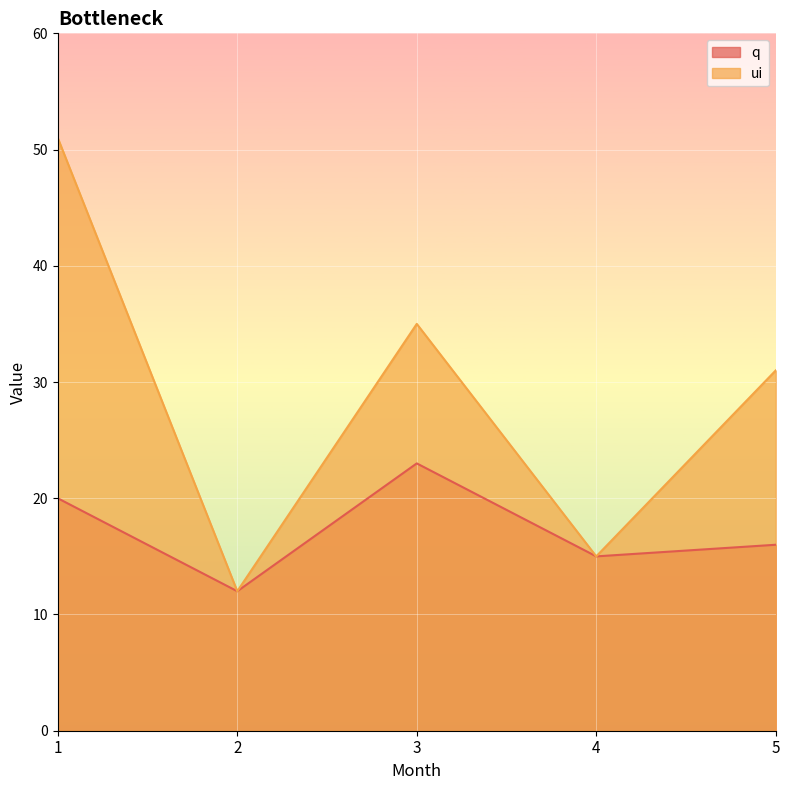

At which category is the sum across all series the highest?

1